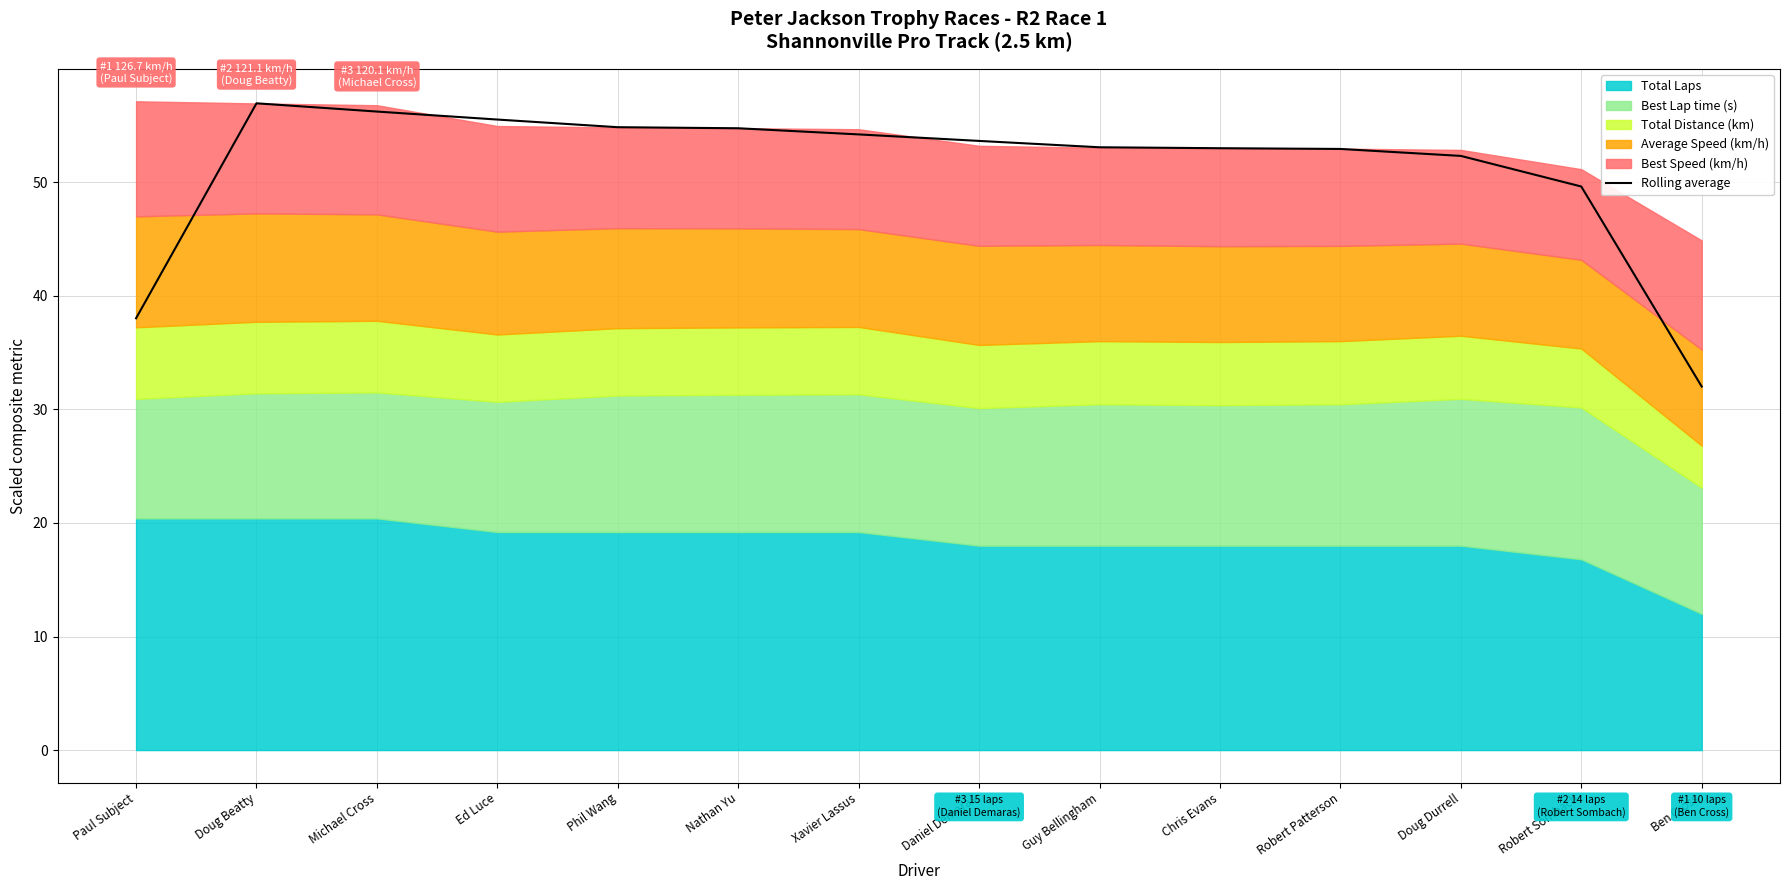

What is the label of the 1st point from the left?

Paul Subject